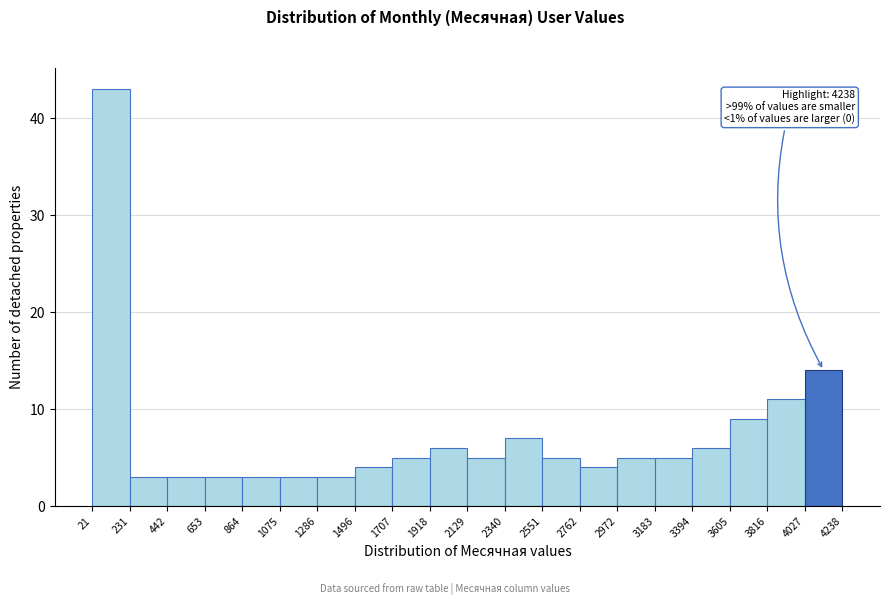

Which range on the x-axis has the tallest bar?

21 to 231